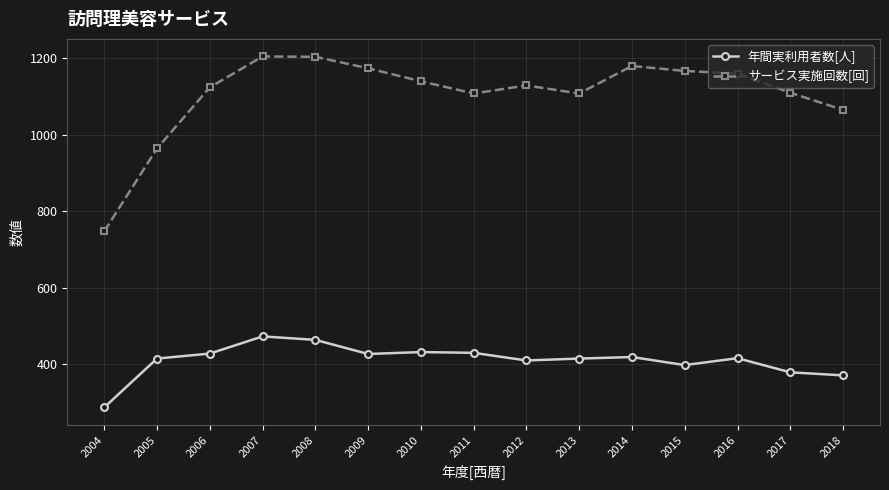

How many lines are shown in the chart?

2